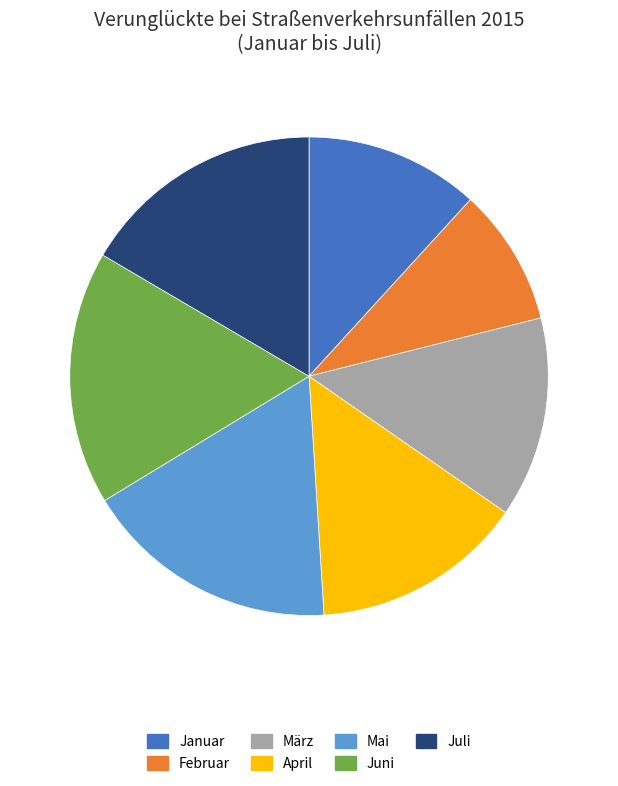

Is it true that Juni is 17% of the pie?

True